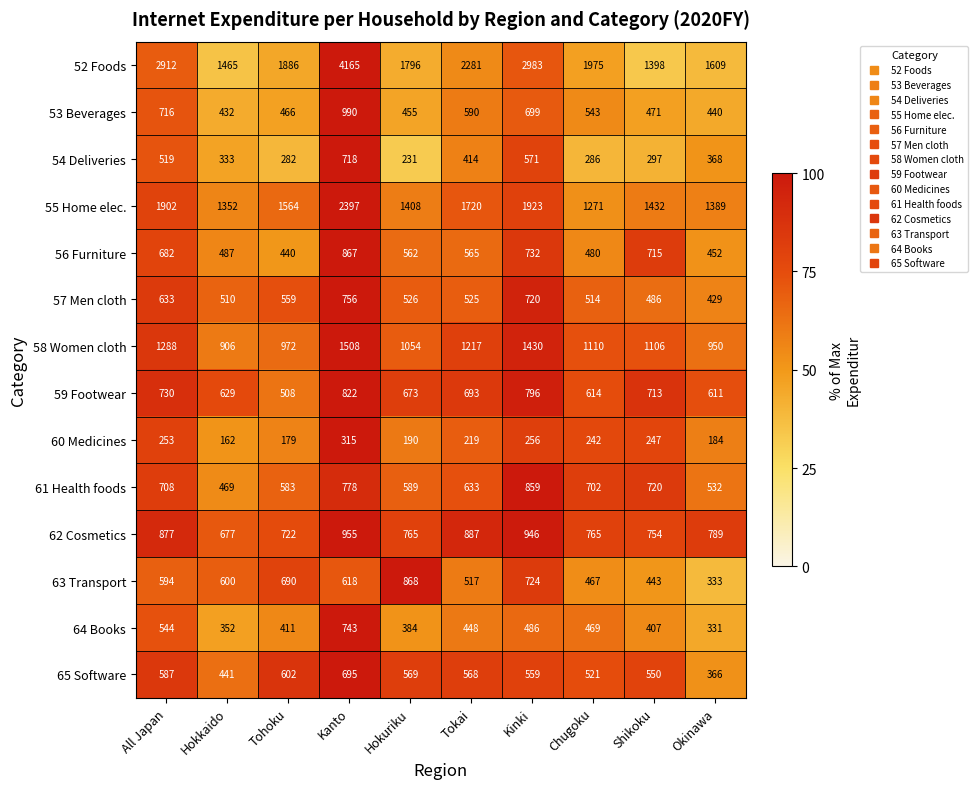

What value does the 58 Women cloth series have at Tokai, to the nearest 10?

1220